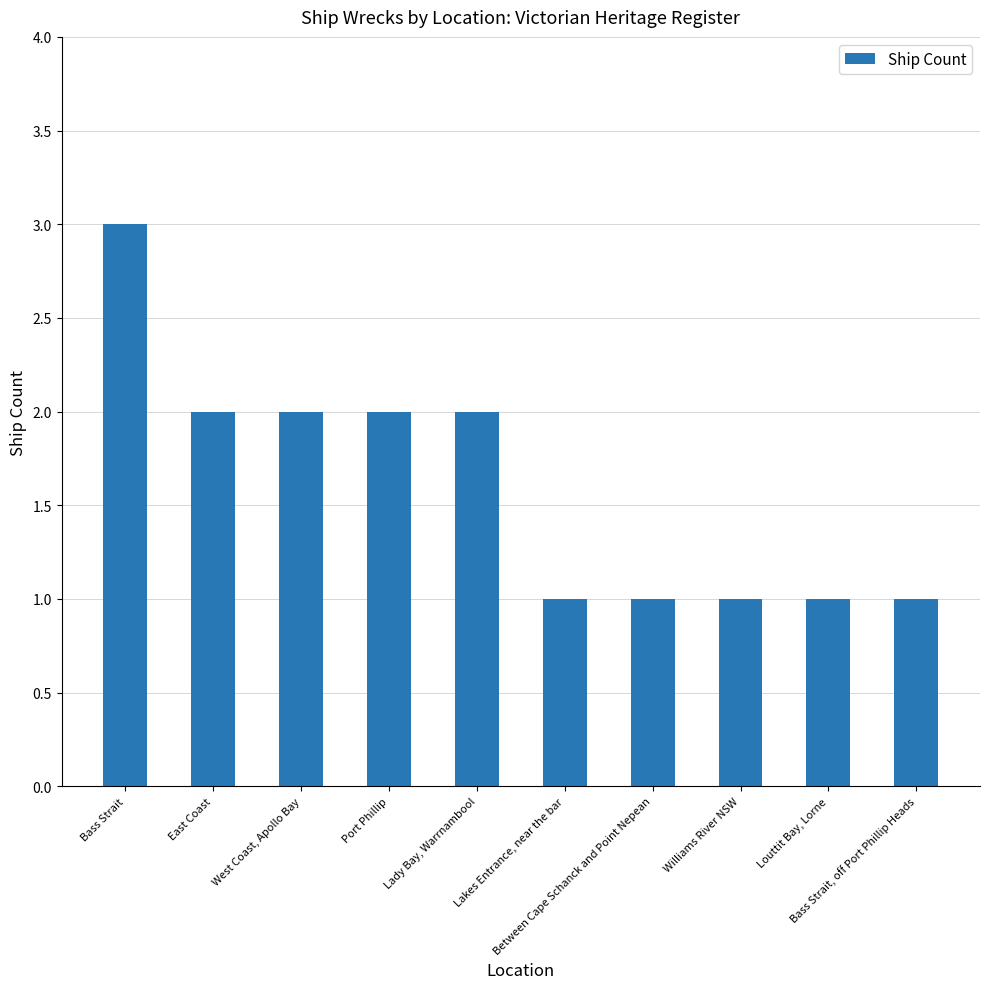

What position from the right is Lakes Entrance, near the bar?

5